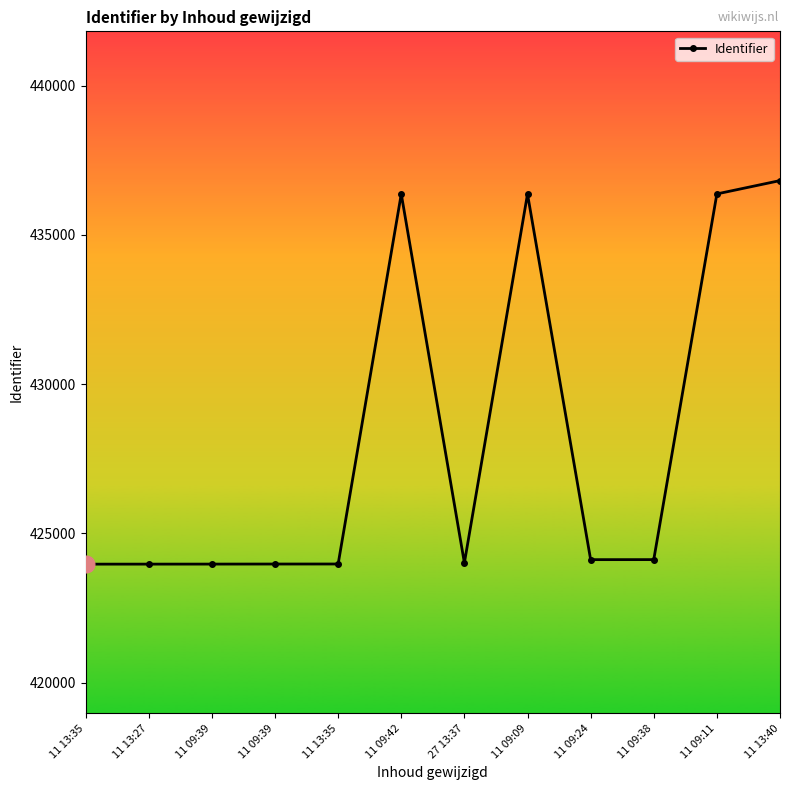

How many categories are shown in the chart?

12